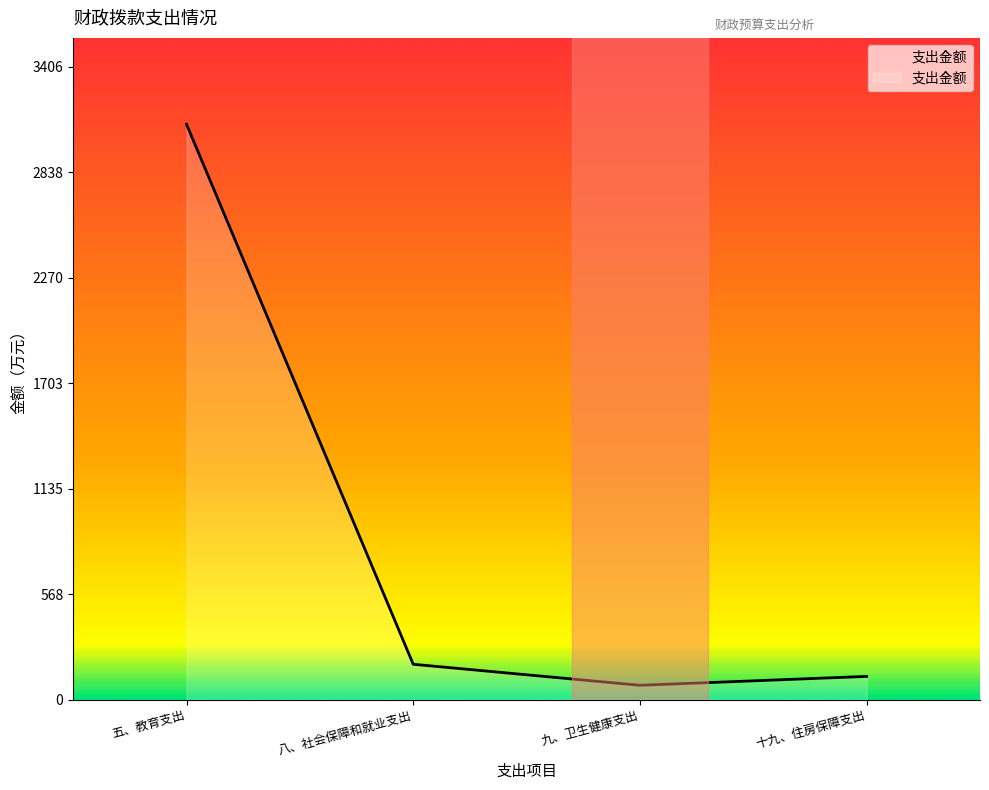

What is the sum of all values?

3487.6